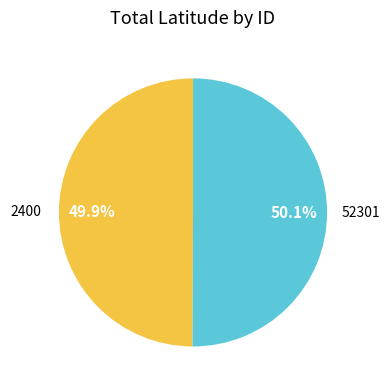

What is the ratio of the value at 2400 to the value at 52301?

1.0